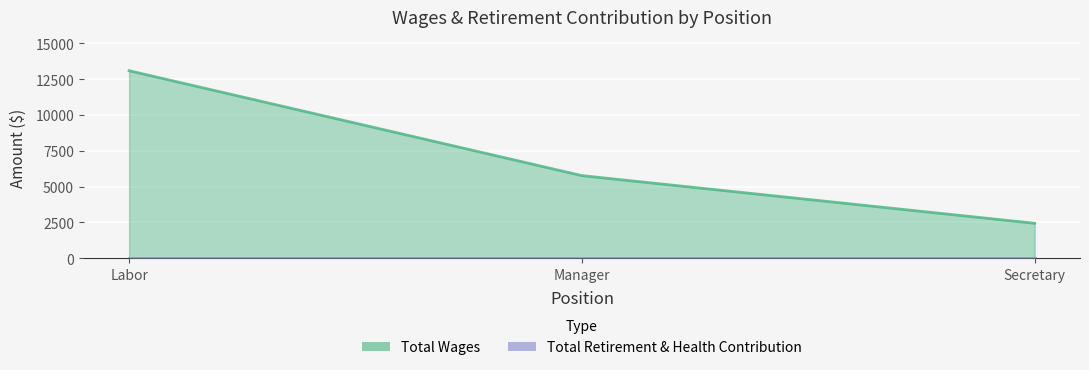

What is the approximate value at Secretary?

2443